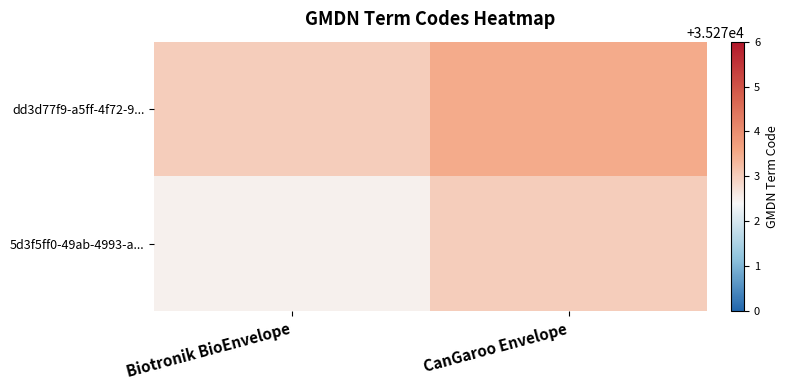

Count the number of categories in the chart.

2